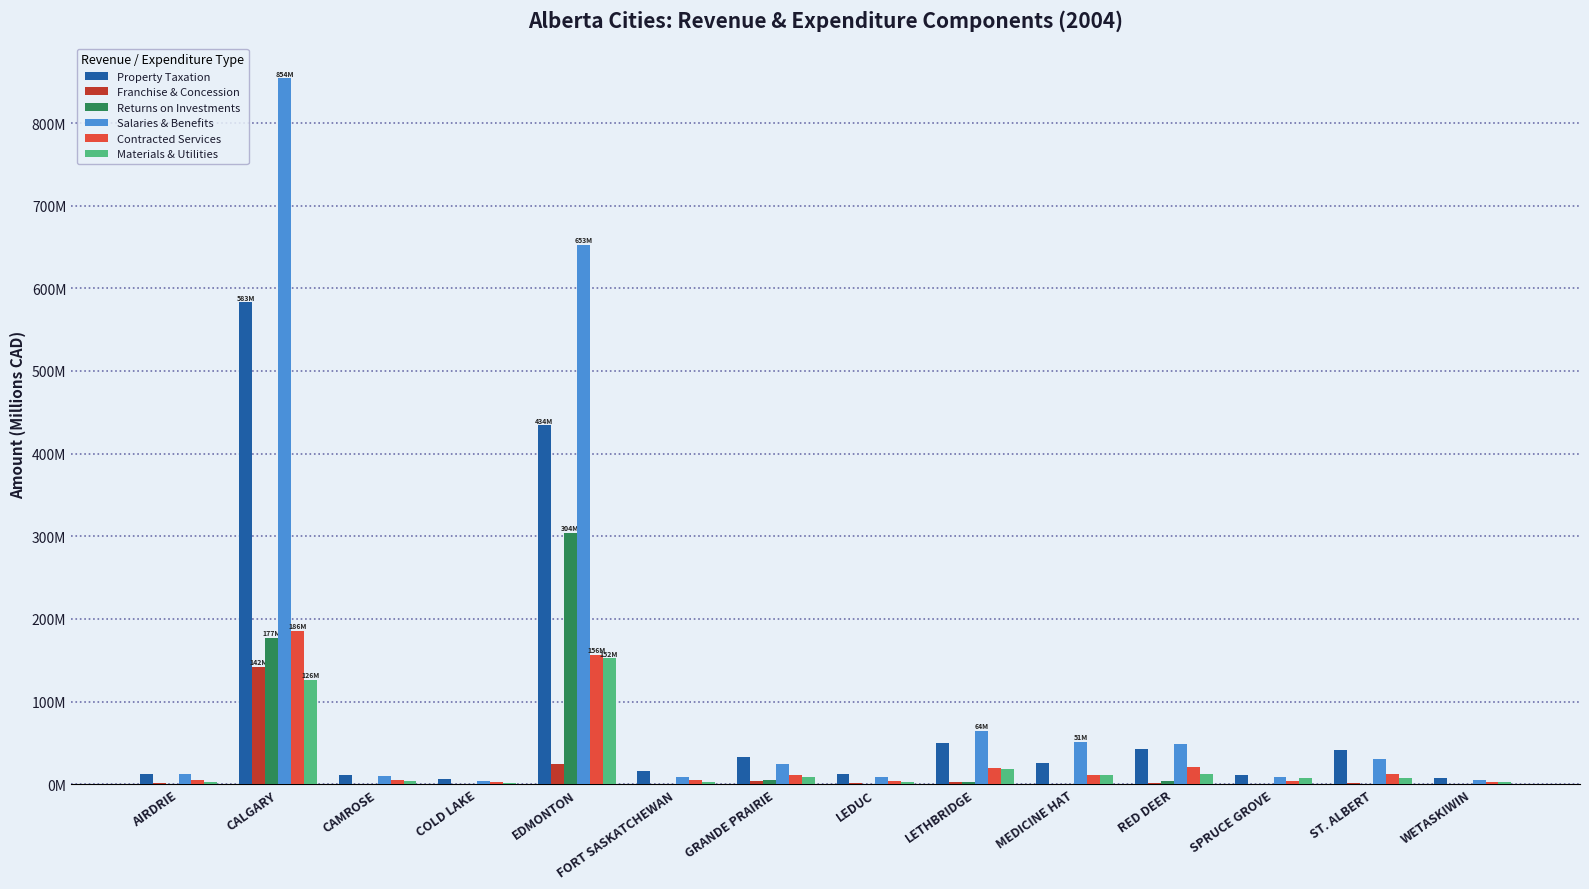

List the labels in order of Property Taxation value, smallest first.

COLD LAKE, WETASKIWIN, SPRUCE GROVE, CAMROSE, AIRDRIE, LEDUC, FORT SASKATCHEWAN, MEDICINE HAT, GRANDE PRAIRIE, ST. ALBERT, RED DEER, LETHBRIDGE, EDMONTON, CALGARY